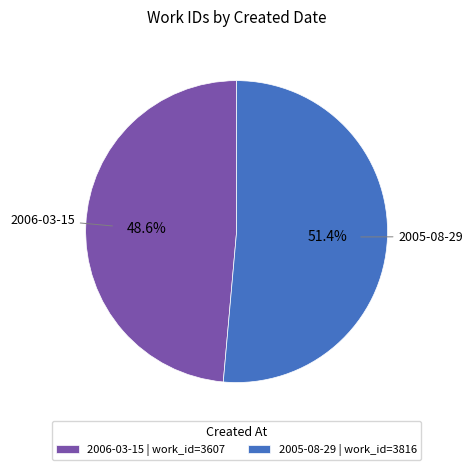

Does 2006-03-15 account for over 50% of the chart?

No